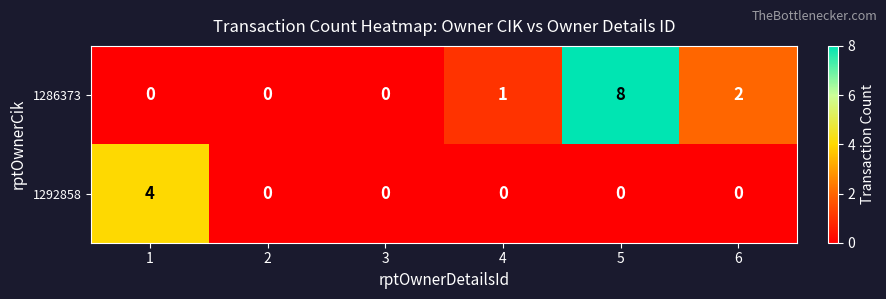

What is the total value across all series at 6?

2